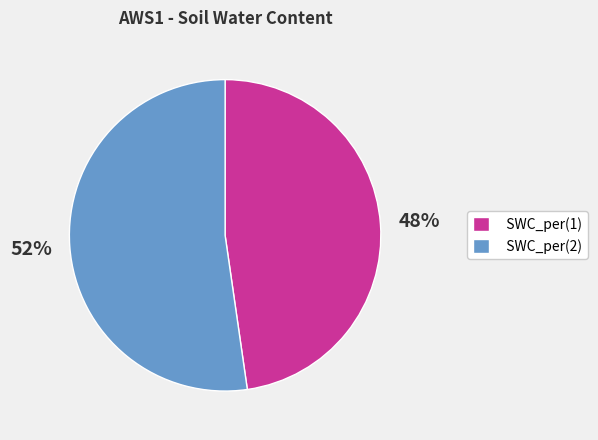

Between SWC_per(1) and SWC_per(2), which is larger?

SWC_per(2)